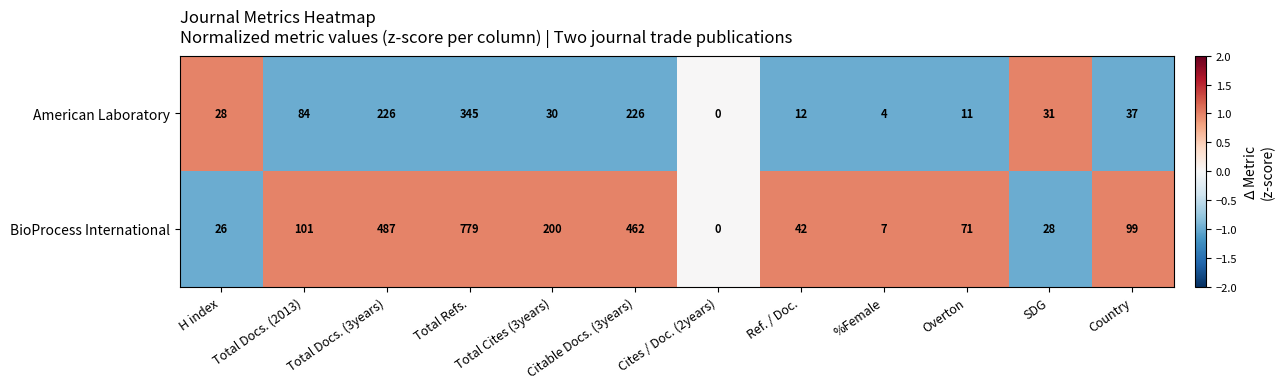

What is the sum of the BioProcess International values at Total Cites (3years) and Total Refs.?

979